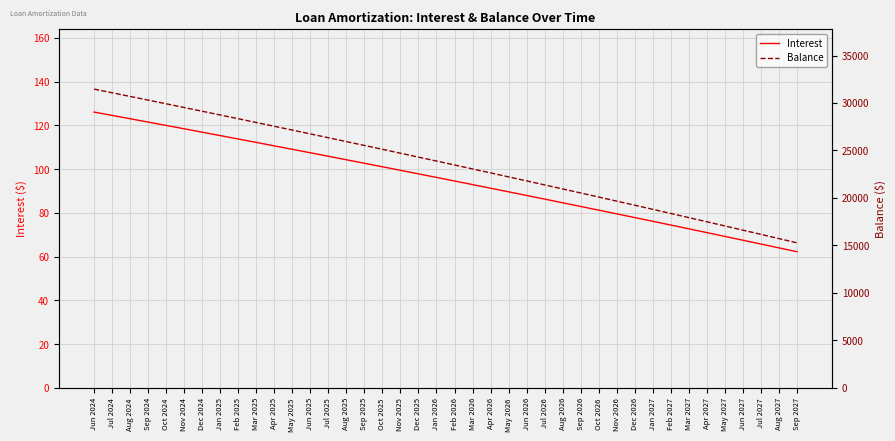

Reading left to right, extract all data points from this chart.

Interest: 126.1	124.5	123.0	121.5	120.0	118.4	116.9	115.3	113.8	112.2	110.6	109.0	107.5	105.9	104.3	102.7	101.1	99.5	97.8	96.2	94.6	92.9	91.3	89.6	88.0	86.3	84.6	82.9	81.2	79.5	77.8	76.1	74.4	72.7	71.0	69.2	67.5	65.8	64.0	62.2
Balance: 31464.0	31079.0	30693.0	30305.0	29916.0	29525.0	29133.0	28739.0	28344.0	27947.0	27548.0	27148.0	26746.0	26343.0	25938.0	25531.0	25123.0	24713.0	24302.0	23889.0	23474.0	23058.0	22640.0	22220.0	21799.0	21376.0	20951.0	20525.0	20097.0	19667.0	19236.0	18803.0	18368.0	17931.0	17493.0	17053.0	16611.0	16168.0	15723.0	15276.0